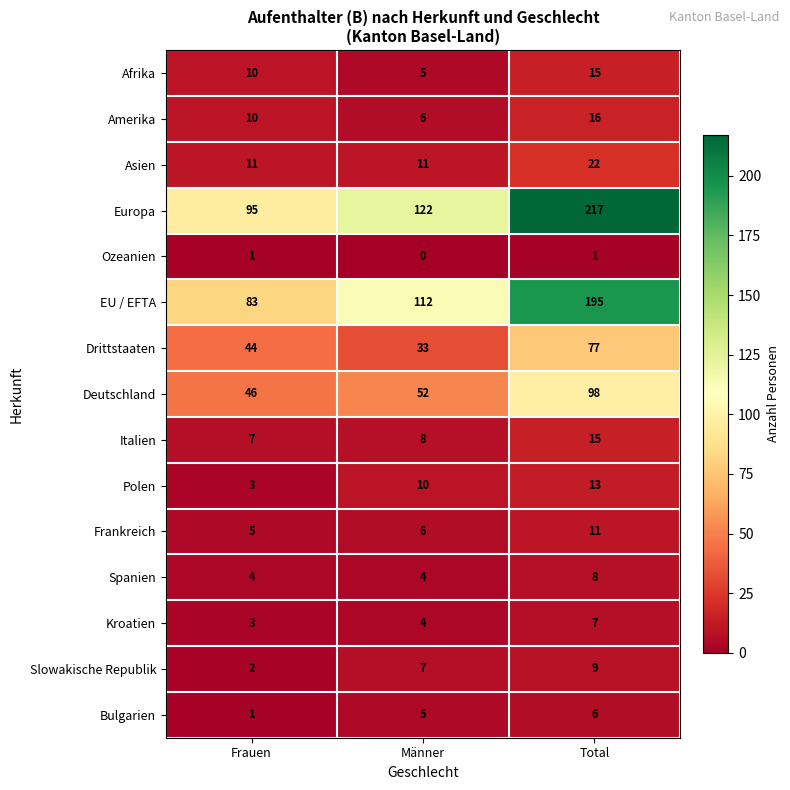

Which series has the largest range (max minus min)?

Europa